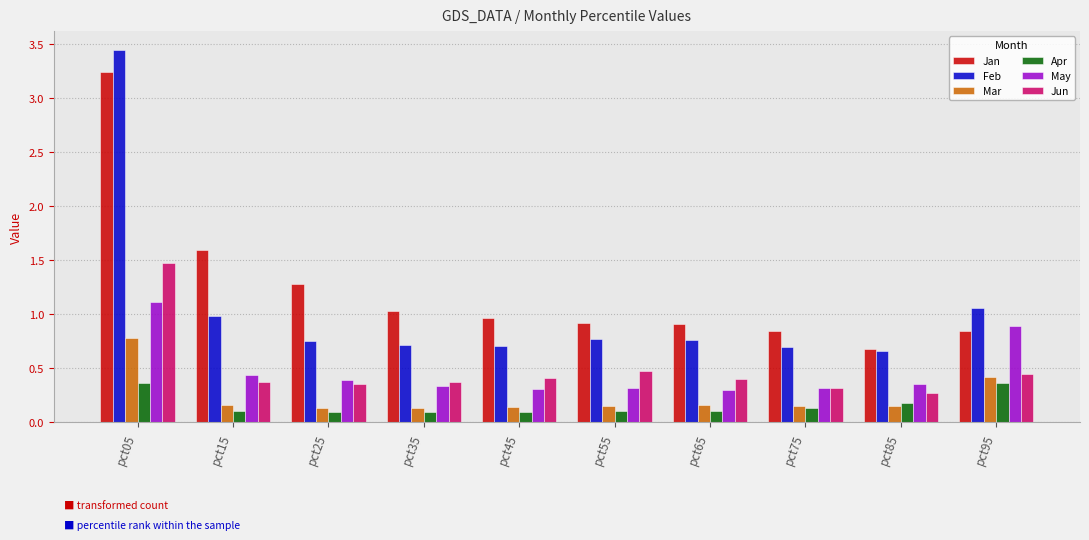

At how many categories does at least one series exceed 0?

10